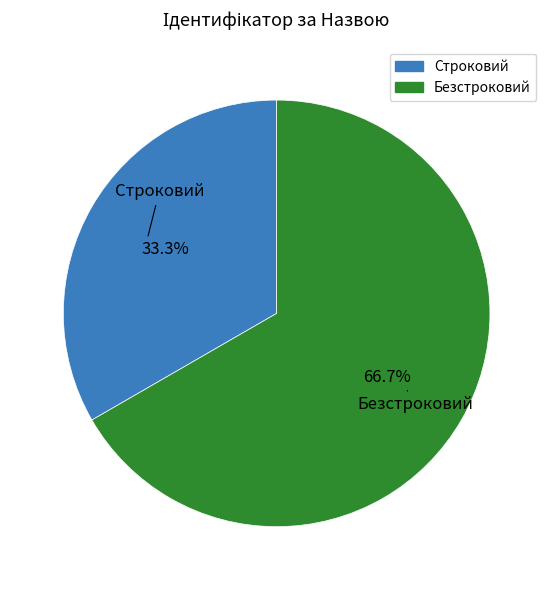

To the nearest percent, what is the combined percentage of Строковий and Безстроковий?

100%